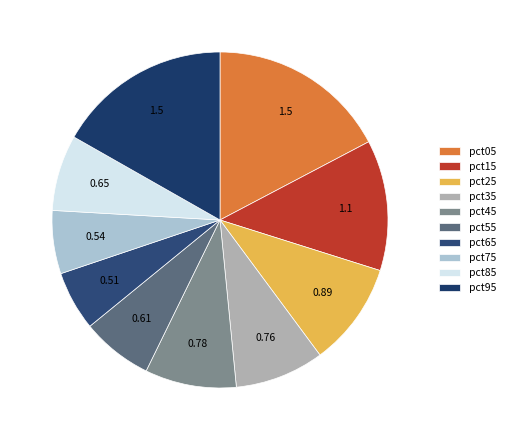

Does any single category account for the majority?

No